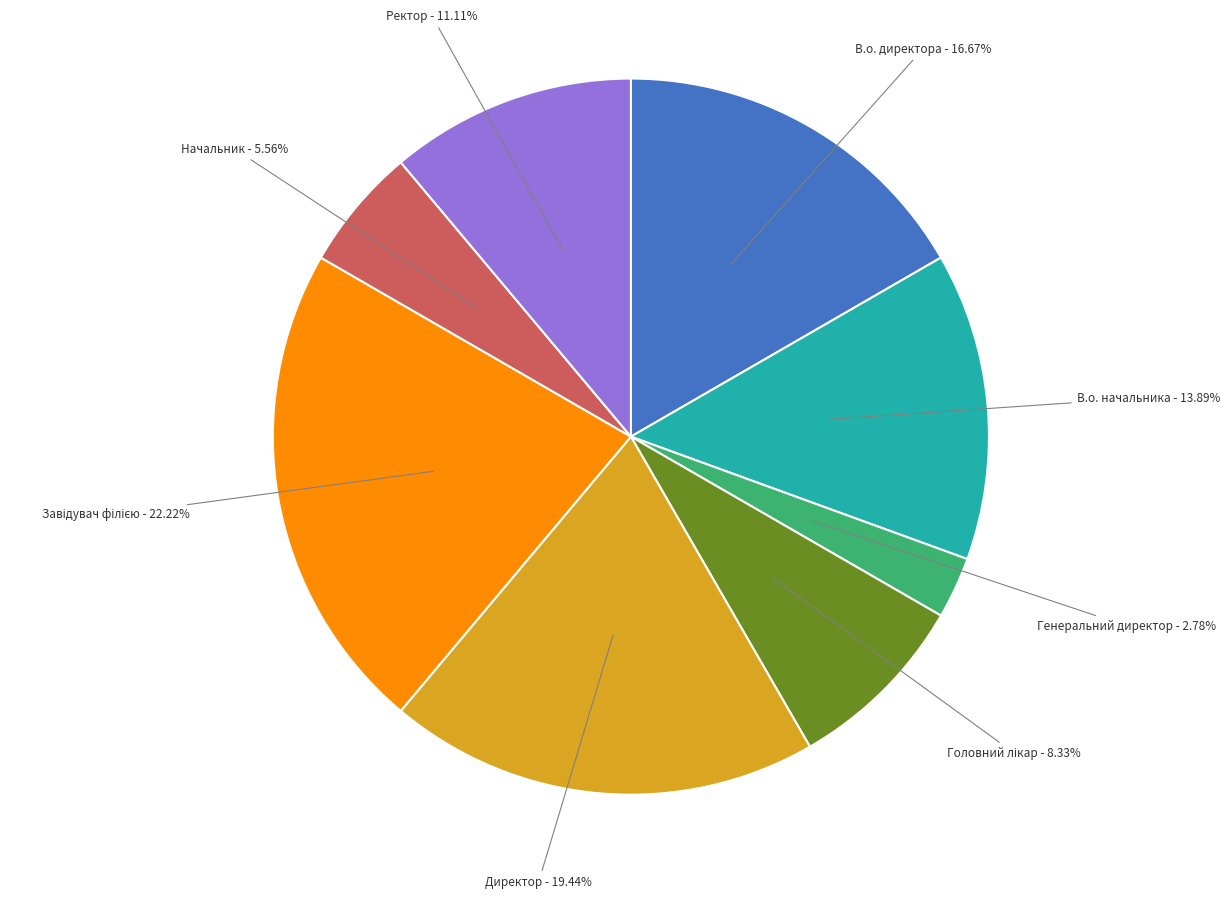

Is there a majority slice in this chart?

No